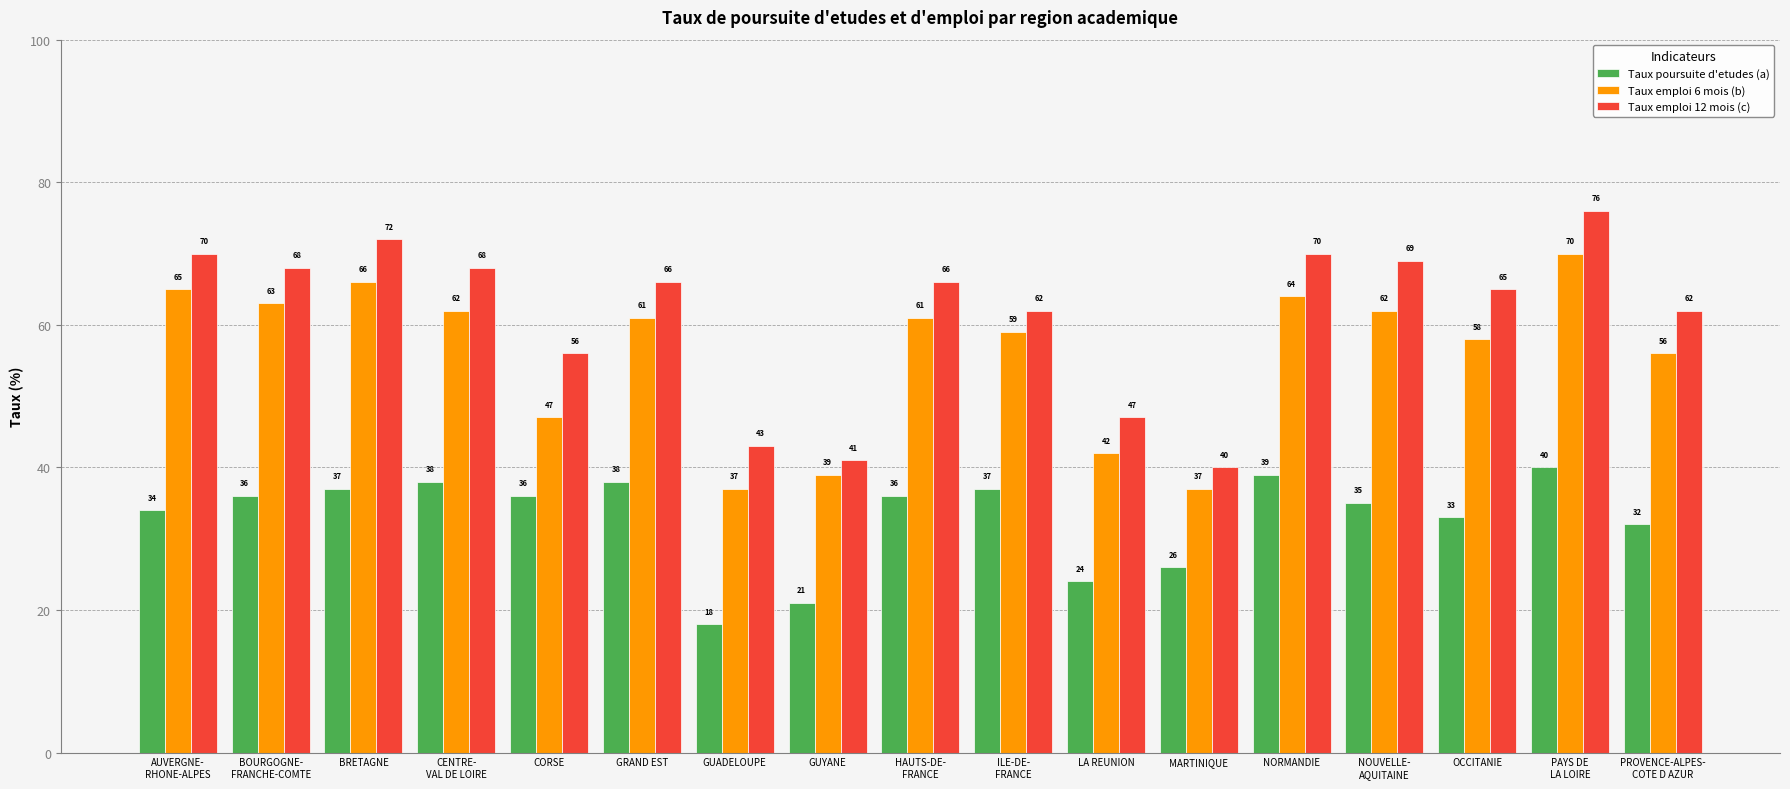

Reading left to right, list all the values displayed in this chart.

Taux poursuite d'etudes (a): AUVERGNE-
RHONE-ALPES=34	BOURGOGNE-
FRANCHE-COMTE=36	BRETAGNE=37	CENTRE-
VAL DE LOIRE=38	CORSE=36	GRAND EST=38	GUADELOUPE=18	GUYANE=21	HAUTS-DE-
FRANCE=36	ILE-DE-
FRANCE=37	LA REUNION=24	MARTINIQUE=26	NORMANDIE=39	NOUVELLE-
AQUITAINE=35	OCCITANIE=33	PAYS DE
LA LOIRE=40	PROVENCE-ALPES-
COTE D AZUR=32
Taux emploi 6 mois (b): AUVERGNE-
RHONE-ALPES=65	BOURGOGNE-
FRANCHE-COMTE=63	BRETAGNE=66	CENTRE-
VAL DE LOIRE=62	CORSE=47	GRAND EST=61	GUADELOUPE=37	GUYANE=39	HAUTS-DE-
FRANCE=61	ILE-DE-
FRANCE=59	LA REUNION=42	MARTINIQUE=37	NORMANDIE=64	NOUVELLE-
AQUITAINE=62	OCCITANIE=58	PAYS DE
LA LOIRE=70	PROVENCE-ALPES-
COTE D AZUR=56
Taux emploi 12 mois (c): AUVERGNE-
RHONE-ALPES=70	BOURGOGNE-
FRANCHE-COMTE=68	BRETAGNE=72	CENTRE-
VAL DE LOIRE=68	CORSE=56	GRAND EST=66	GUADELOUPE=43	GUYANE=41	HAUTS-DE-
FRANCE=66	ILE-DE-
FRANCE=62	LA REUNION=47	MARTINIQUE=40	NORMANDIE=70	NOUVELLE-
AQUITAINE=69	OCCITANIE=65	PAYS DE
LA LOIRE=76	PROVENCE-ALPES-
COTE D AZUR=62